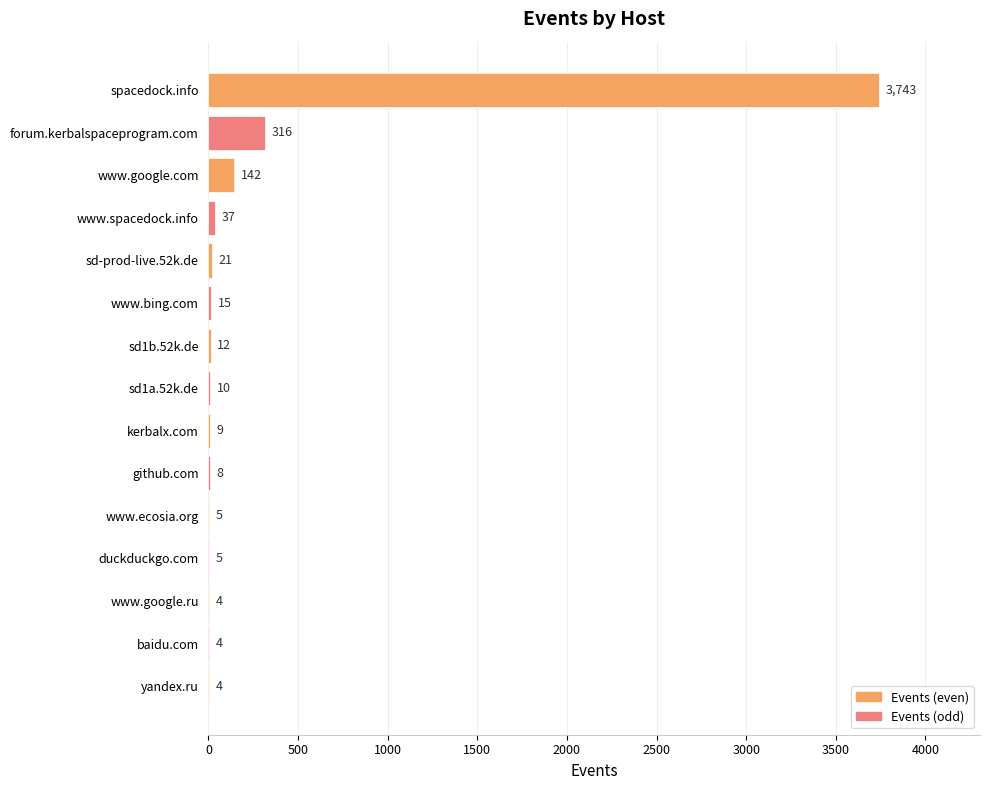

The chart shows a value of 21 at sd-prod-live.52k.de. True or false?

True